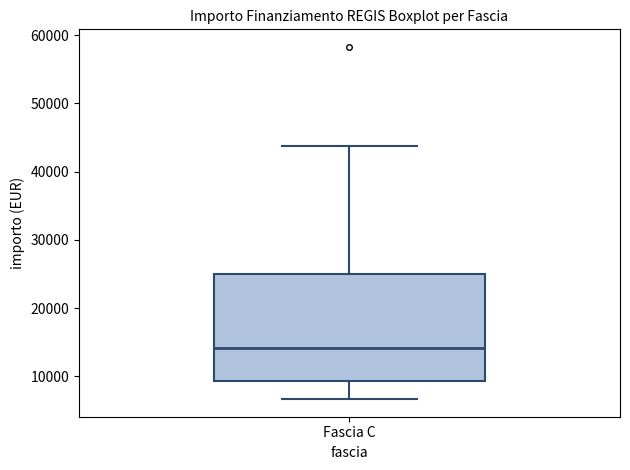

Transcribe this box plot: give where the median line is, the range the box spans, and where the two whiskers end, as read against the y-axis. The values are not printed on the chart, so give them approximately, as read against the axis.

median 14000, box 9000 to 25000, whiskers 7000 to 44000